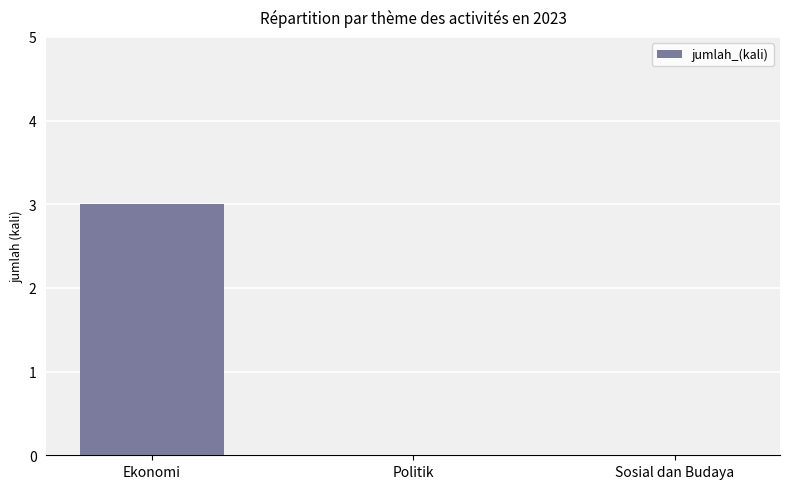

Which label corresponds to the largest value in the chart?

Ekonomi